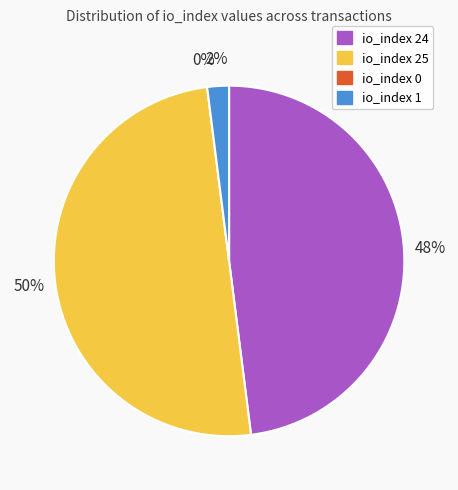

Count the number of slices in the pie.

4